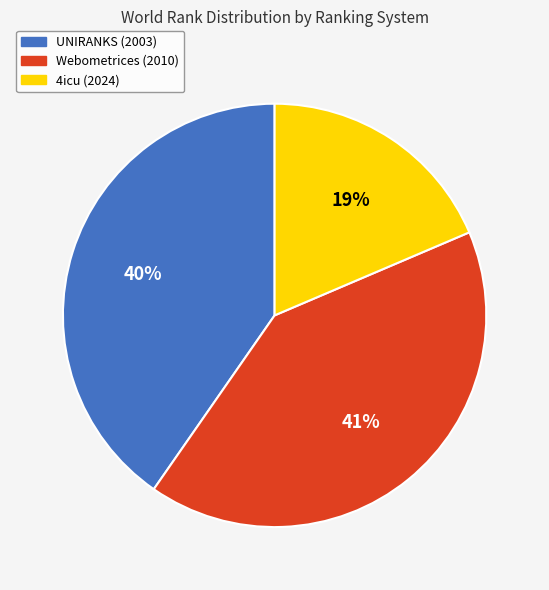

How many segments does this pie chart have?

3